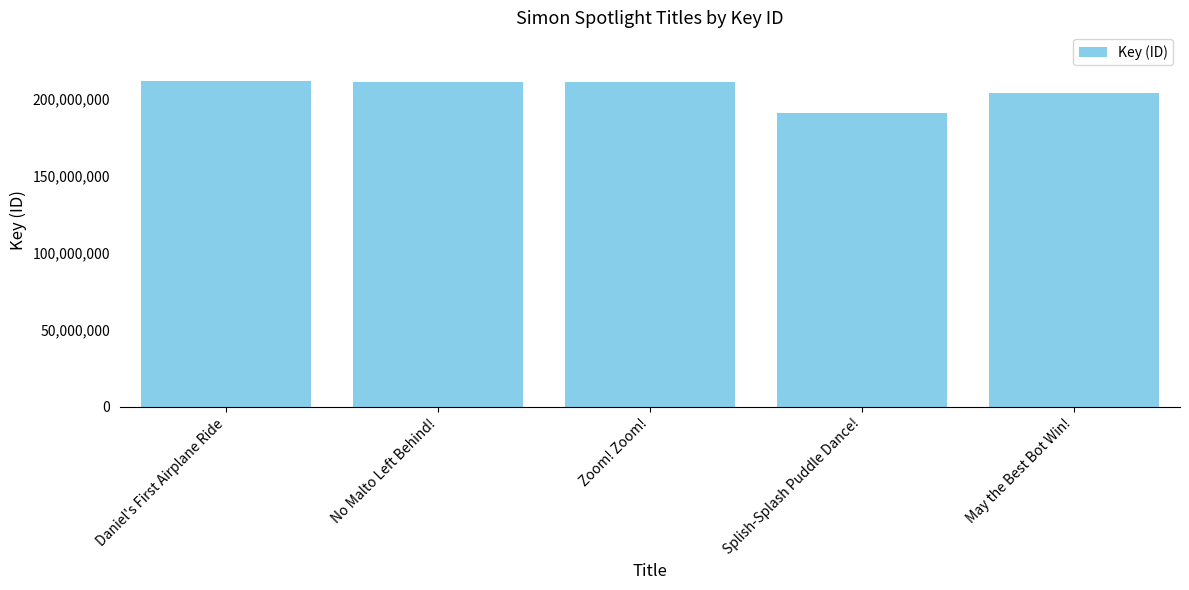

What is the sum of the values at Splish-Splash Puddle Dance! and Daniel's First Airplane Ride?

402350508